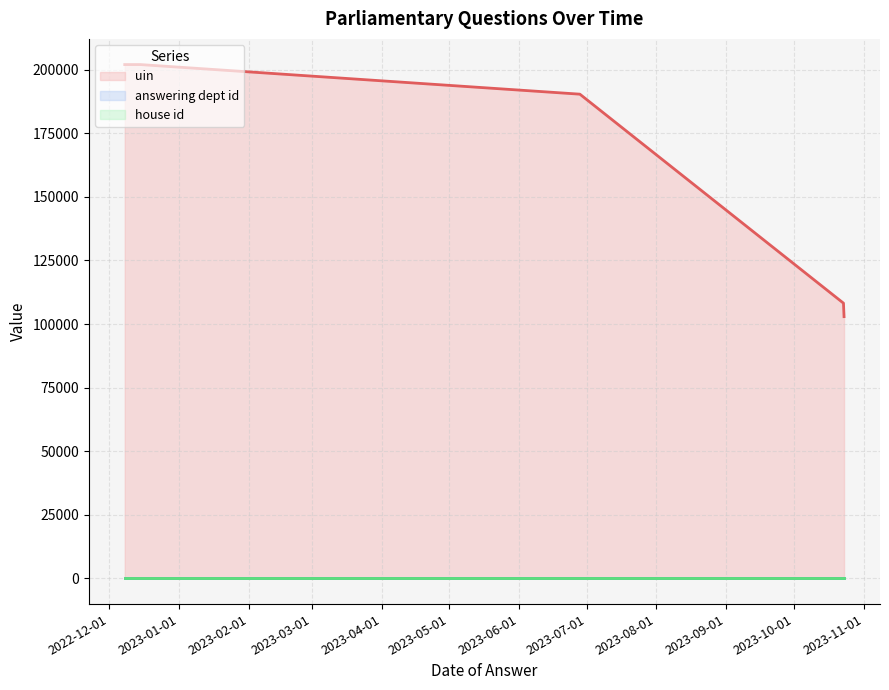

True or false: house id has a value of 1 at 2023-10-23.

True